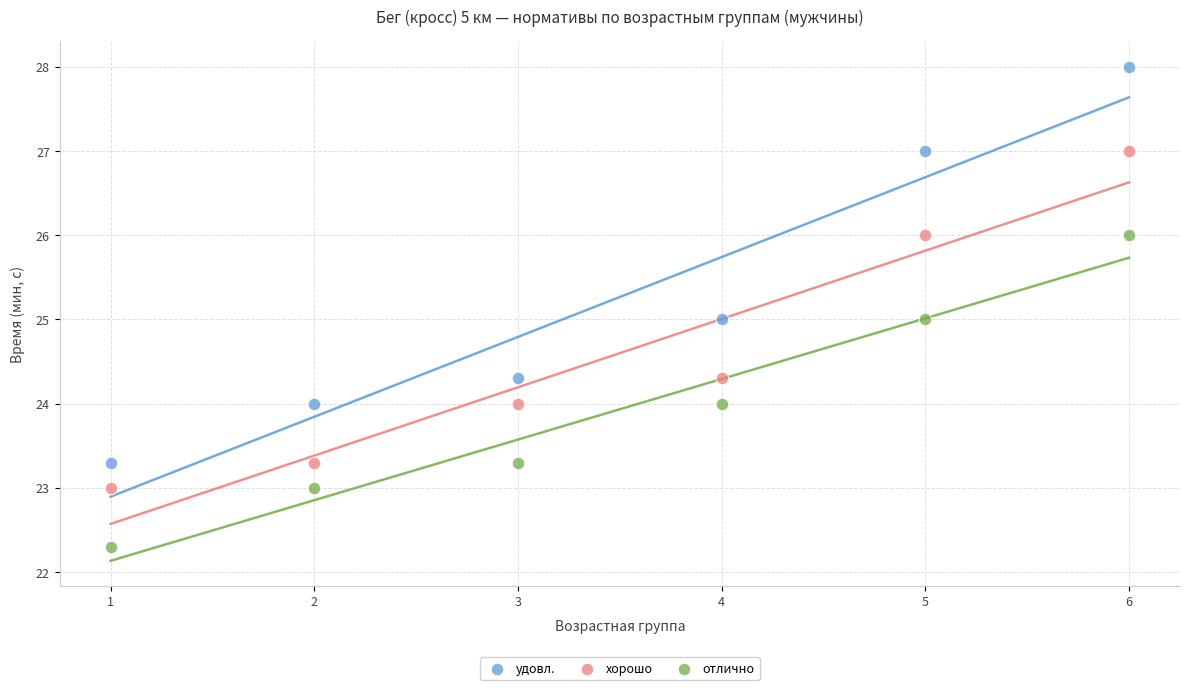

Which series contains the highest Y value?

удовл.